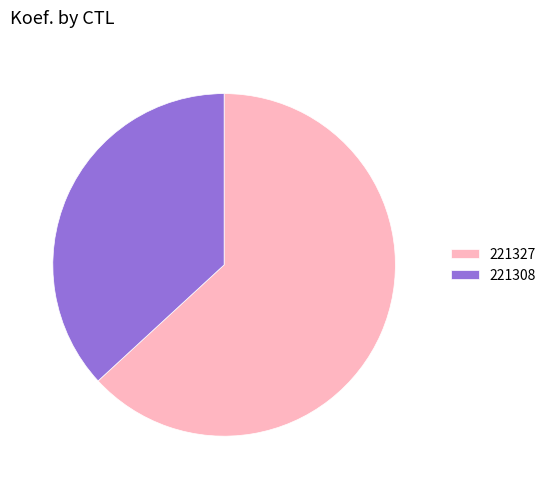

Is there any slice that represents more than half of the pie?

Yes